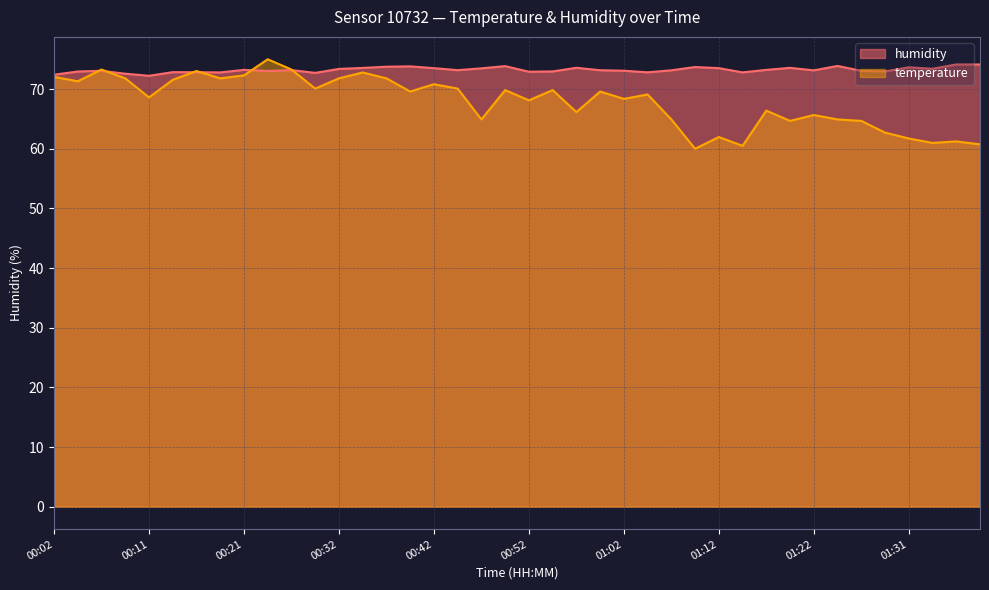

What are all the series names shown in the legend?

humidity, temperature